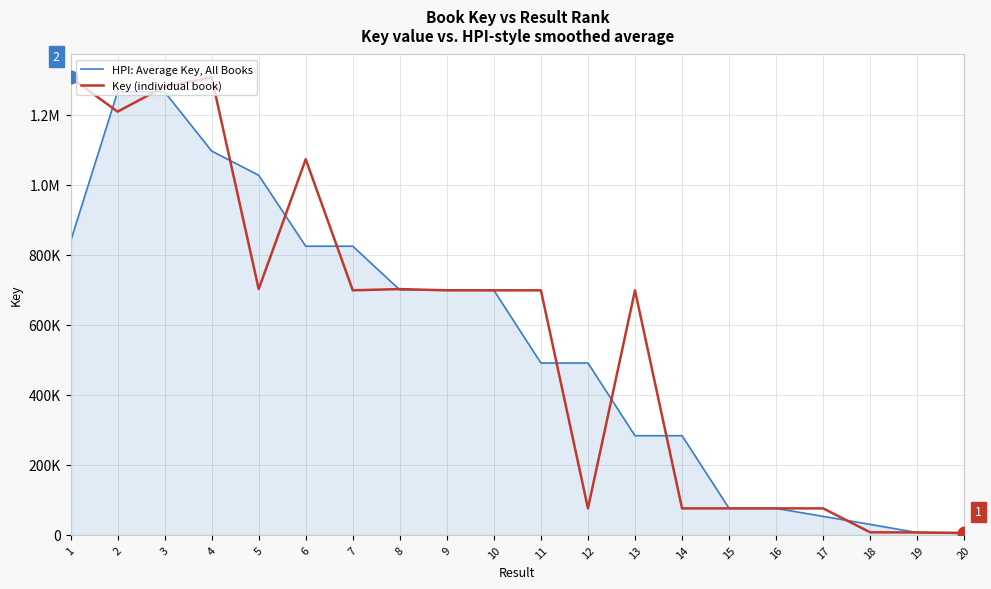

In Key (individual book), how many points are lower than both neighbors (excluding endpoints)?

6